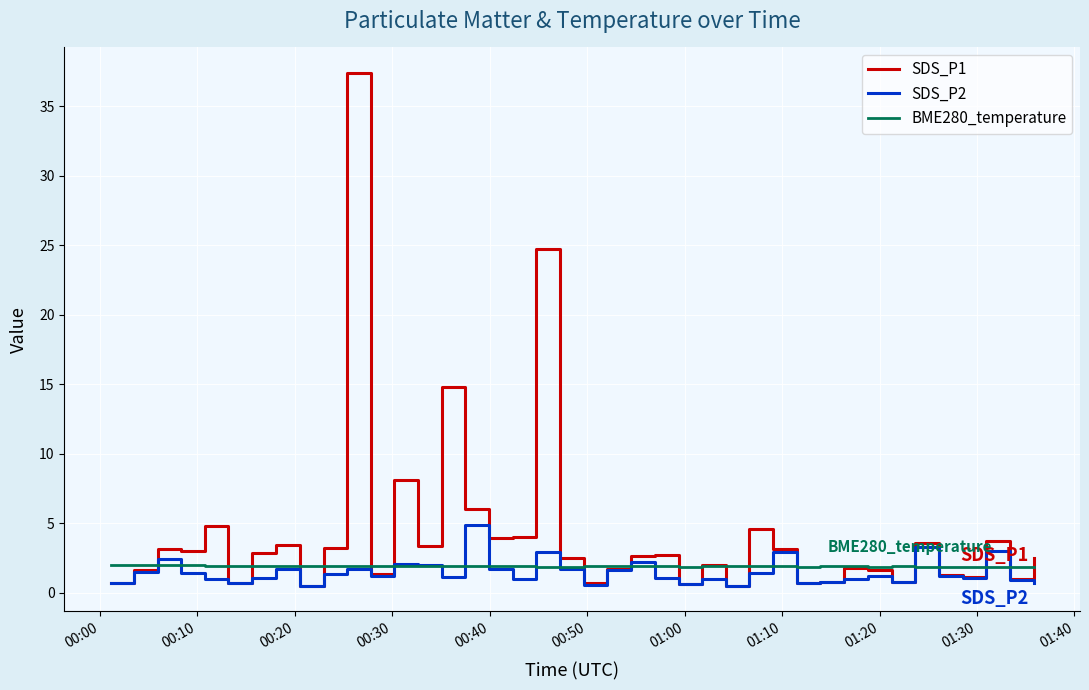

Which series has the widest spread of values?

SDS_P1